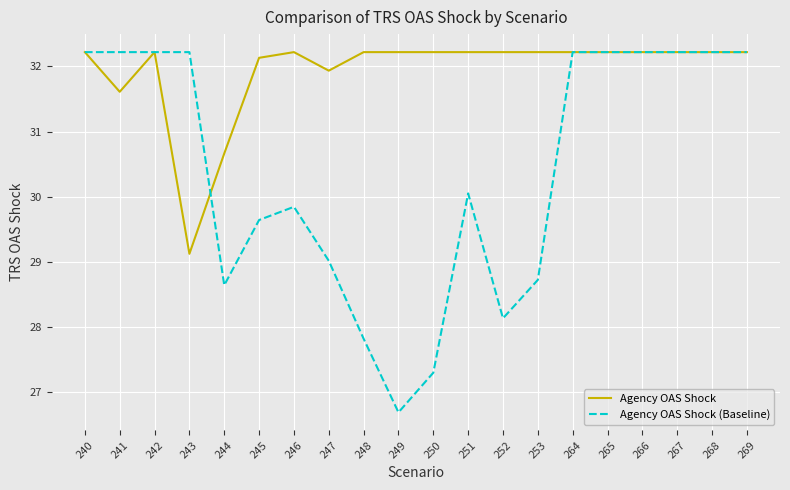

True or false: Agency OAS Shock (Baseline) has a value of 32.2 at 266.

True